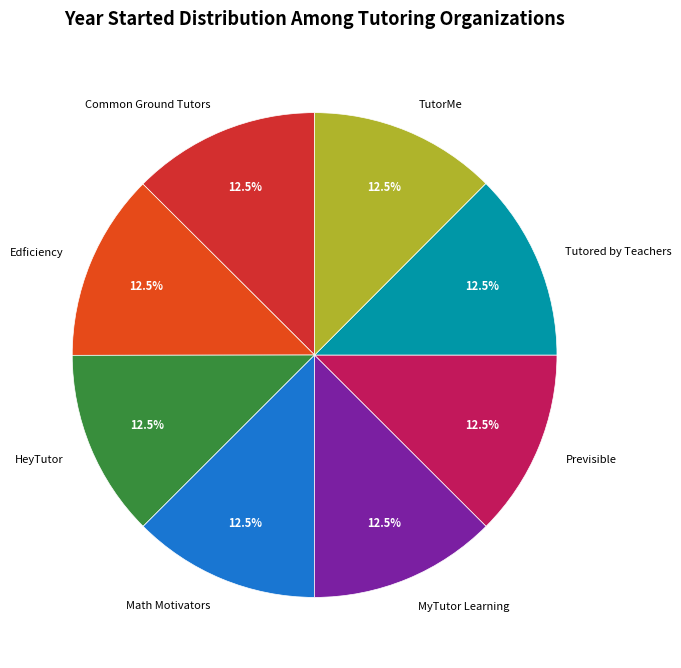

Do Previsible and HeyTutor together represent more than half of the pie?

No